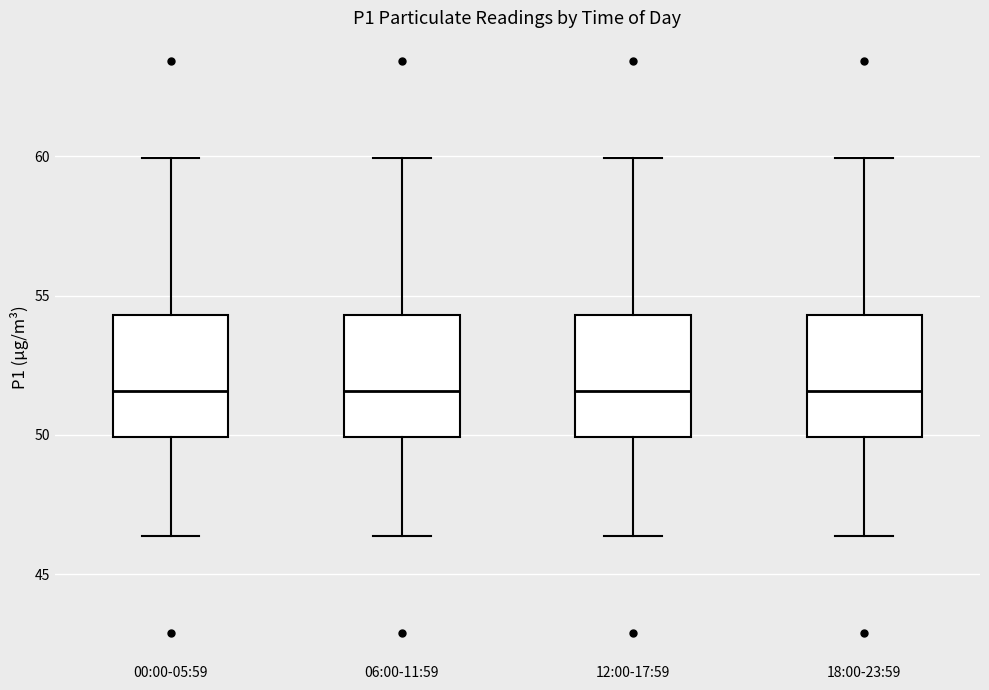

Reading left to right, transcribe this box plot: for each box, give where its median line is, the range the box spans, and where its two whiskers end, as read against the y-axis. The values are not printed on the chart, so give them approximately, as read against the axis.

00:00-05:59: median 51.5, box 50.0 to 54.5, whiskers 46.5 to 60.0
06:00-11:59: median 51.5, box 50.0 to 54.5, whiskers 46.5 to 60.0
12:00-17:59: median 51.5, box 50.0 to 54.5, whiskers 46.5 to 60.0
18:00-23:59: median 51.5, box 50.0 to 54.5, whiskers 46.5 to 60.0